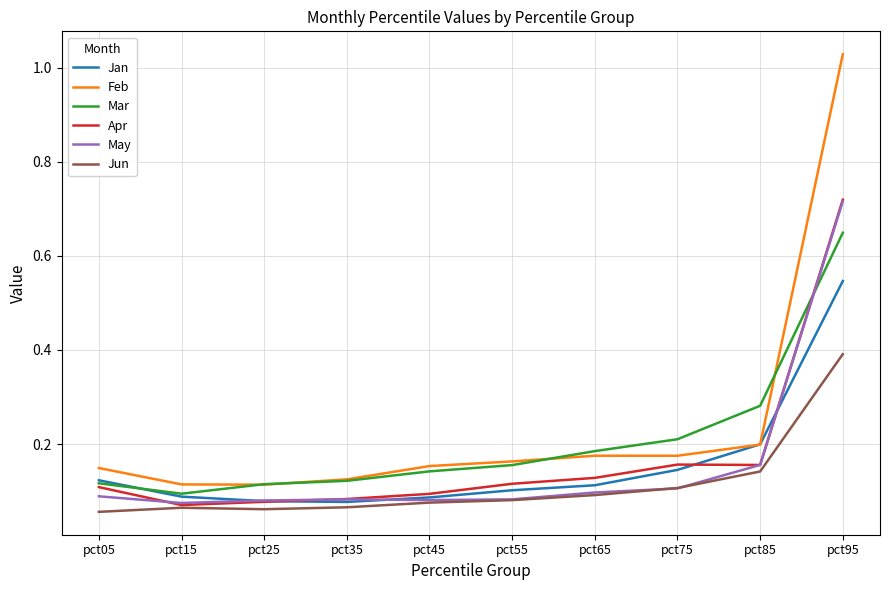

Which category has the highest value across all series?

pct95